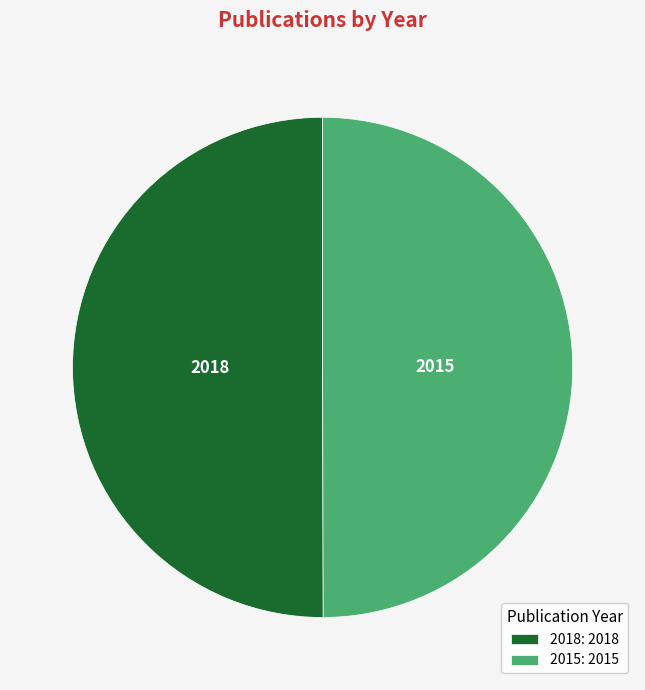

Is the sum of 2018: 2018 and 2015: 2015 greater than half?

Yes